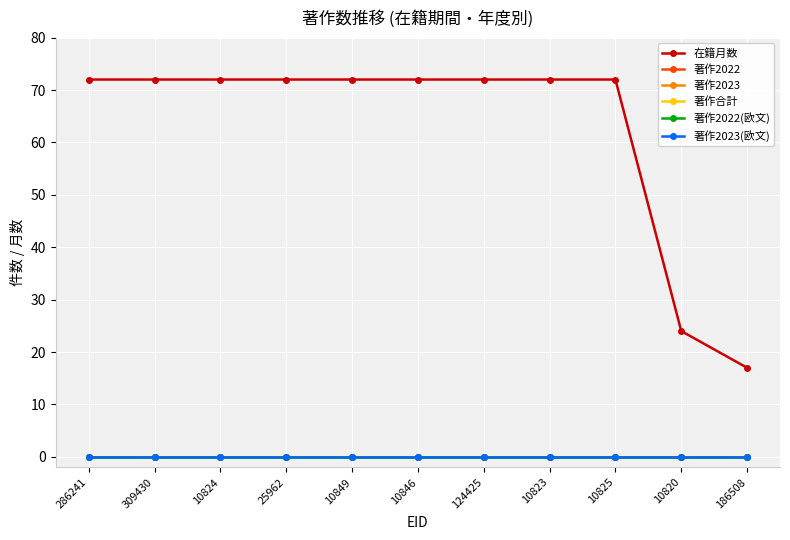

At which category does the chart reach its peak across all series?

286241